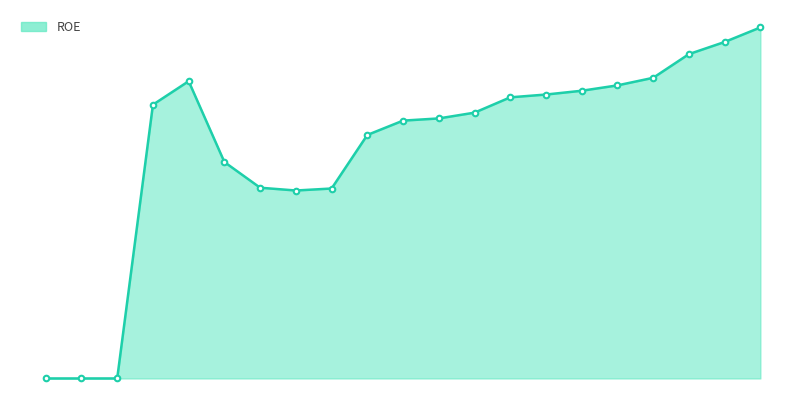

How many interior local valleys (lower than both neighbors) does the data have?

1